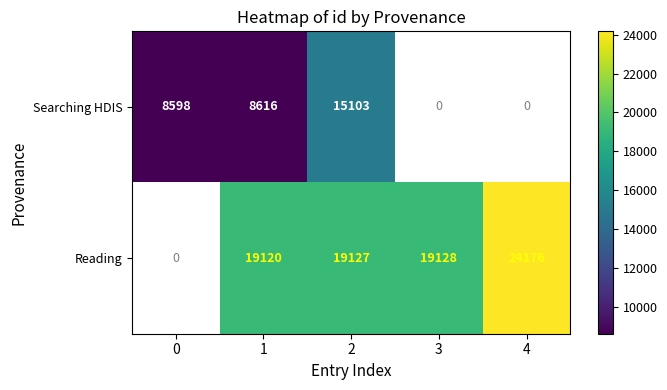

True or false: Reading has a value of 19128 at 3.

True